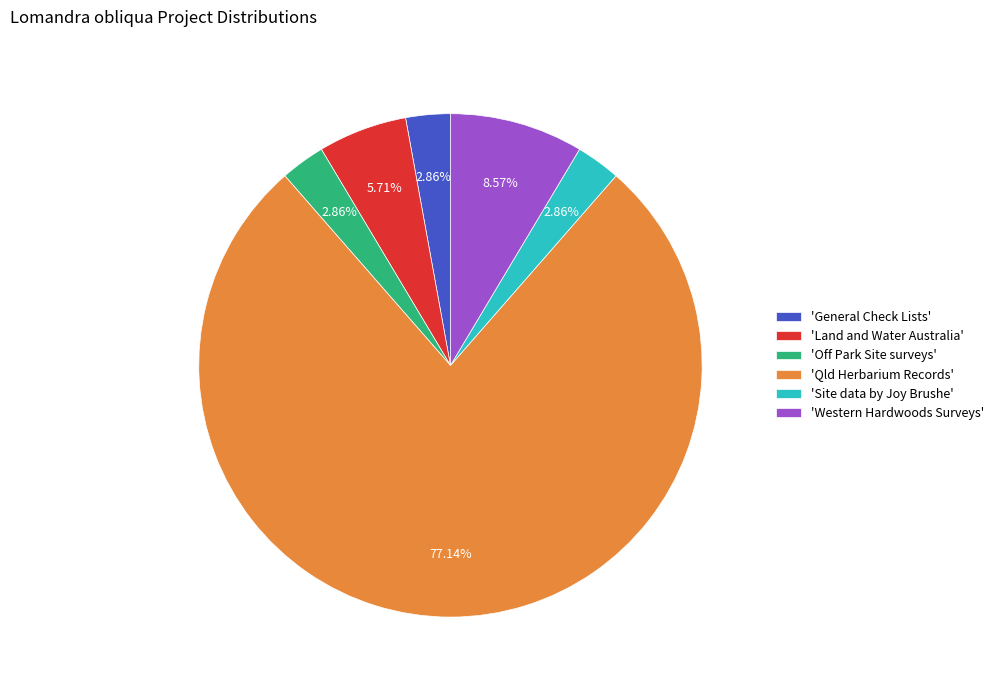

How many slices are in this pie chart?

6